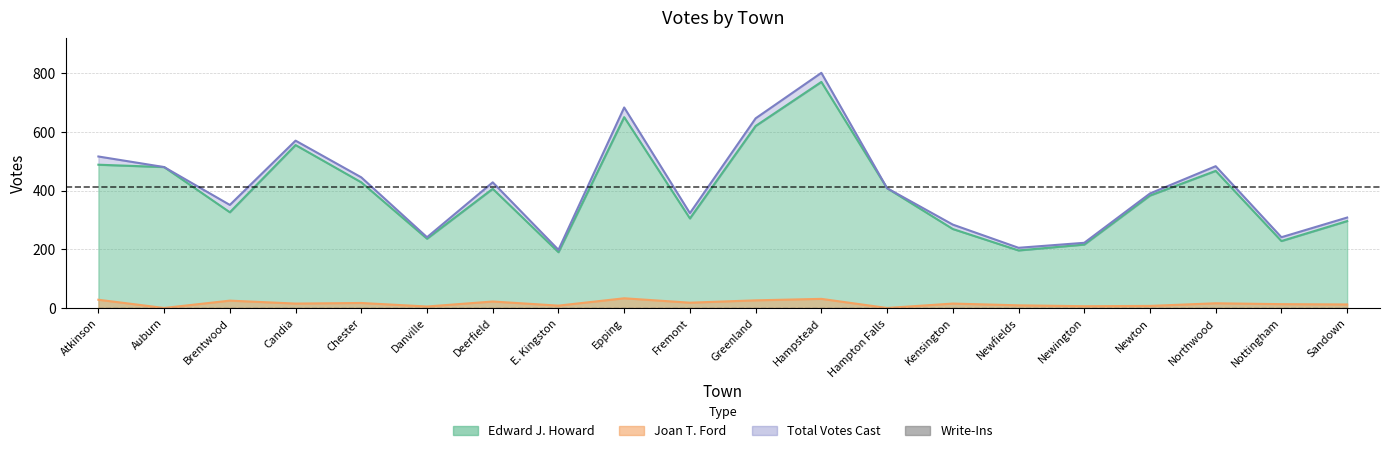

True or false: Total Votes Cast and Edward J. Howard cross at least once.

False